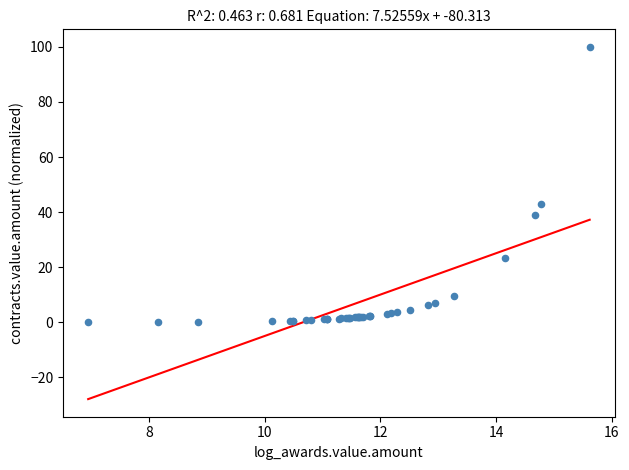

What Y value in the scatter plot is closest to 50?

42.9